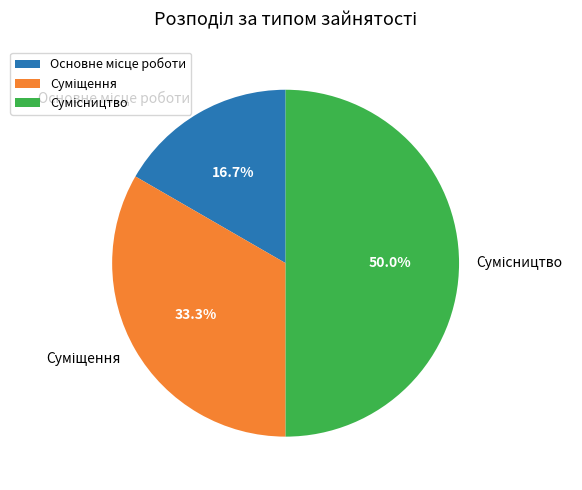

To the nearest percent, what percentage of the pie is Сумісництво?

50%